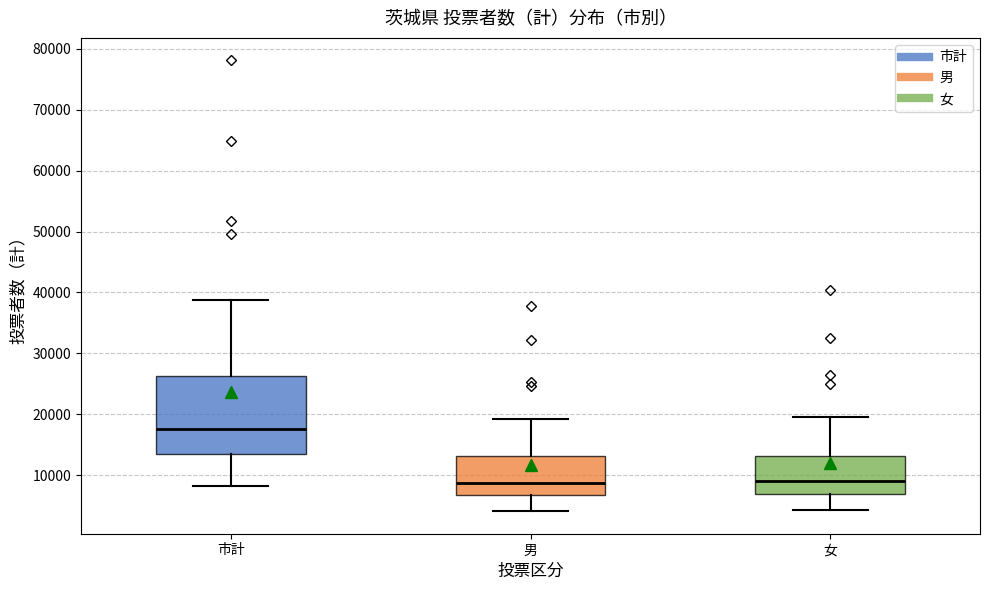

Reading left to right, transcribe this box plot: for each box, give where its median line is, the range the box spans, and where its two whiskers end, as read against the y-axis. The values are not printed on the chart, so give them approximately, as read against the axis.

市計: median 18000, box 13000 to 26000, whiskers 8000 to 39000
男: median 9000, box 7000 to 13000, whiskers 4000 to 19000
女: median 9000, box 7000 to 13000, whiskers 4000 to 20000